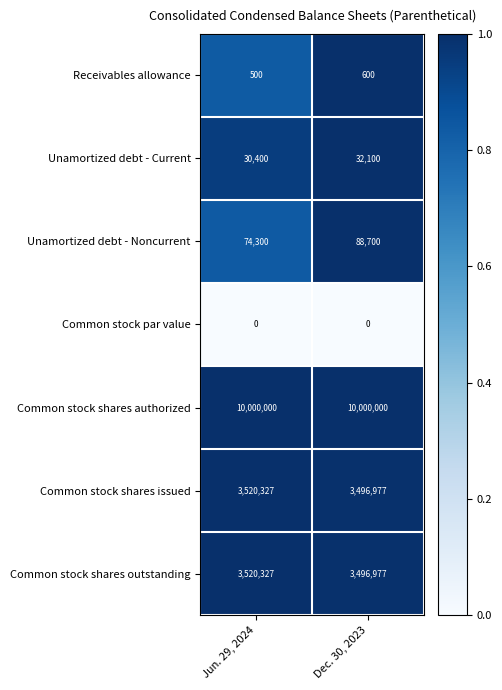

At which category is the sum across all series the highest?

Jun. 29, 2024